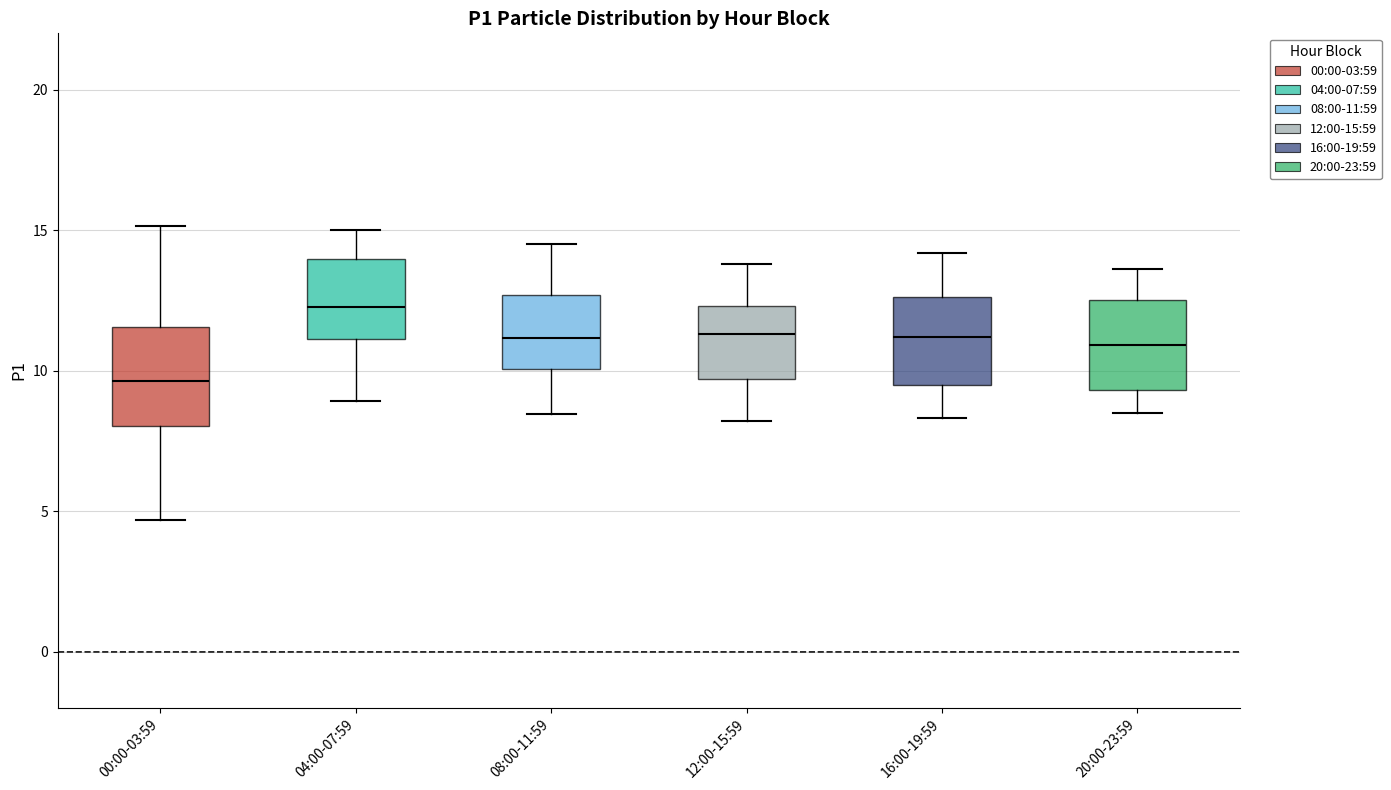

Reading left to right, transcribe this box plot: for each box, give where its median line is, the range the box spans, and where its two whiskers end, as read against the y-axis. The values are not printed on the chart, so give them approximately, as read against the axis.

00:00-03:59: median 9.5, box 8.0 to 11.5, whiskers 4.5 to 15.0
04:00-07:59: median 12.5, box 11.0 to 14.0, whiskers 9.0 to 15.0
08:00-11:59: median 11.0, box 10.0 to 12.5, whiskers 8.5 to 14.5
12:00-15:59: median 11.5, box 9.5 to 12.5, whiskers 8.0 to 14.0
16:00-19:59: median 11.0, box 9.5 to 12.5, whiskers 8.5 to 14.0
20:00-23:59: median 11.0, box 9.5 to 12.5, whiskers 8.5 to 13.5